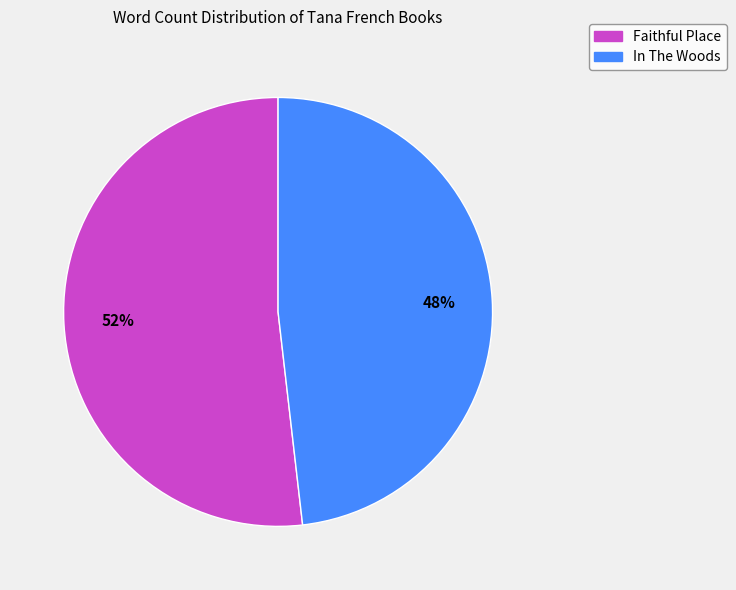

What is the majority slice?

Faithful Place